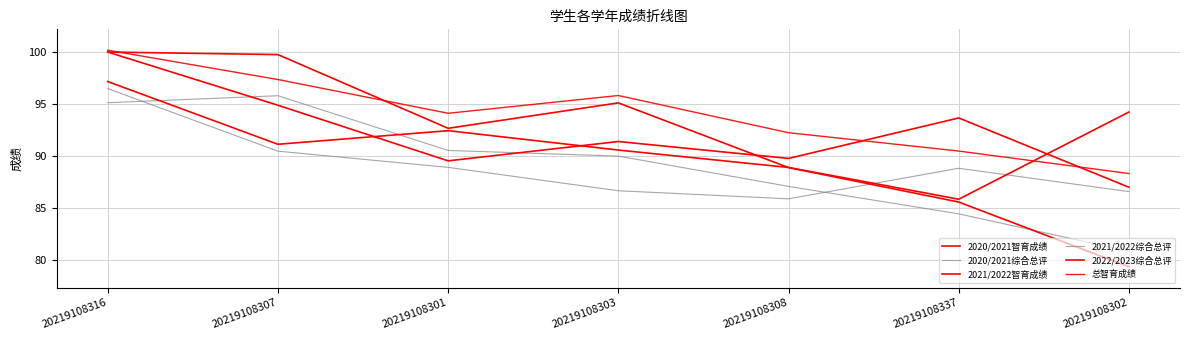

How many lines are shown in the chart?

6